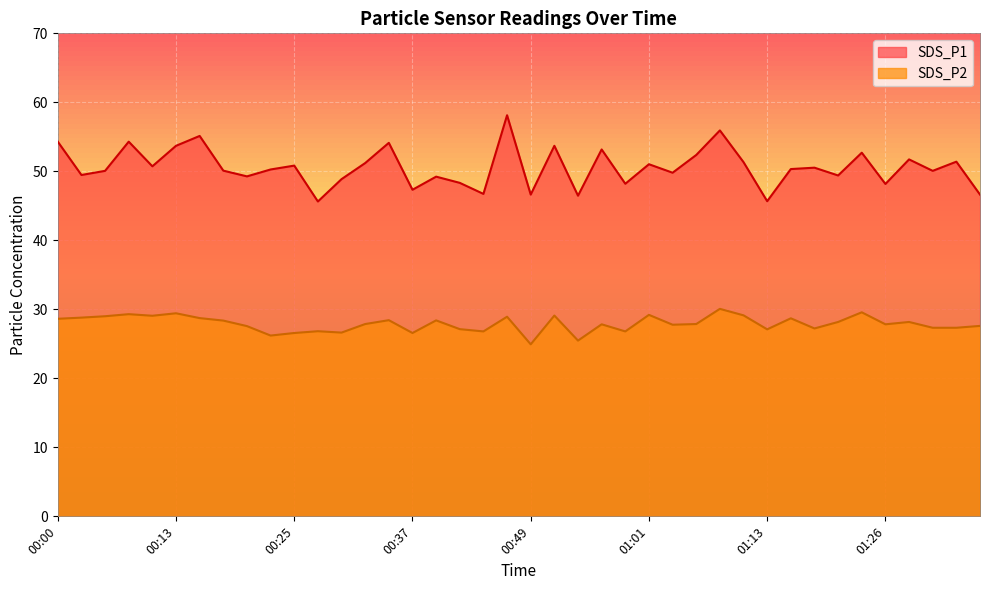

Count the number of categories in the chart.

40